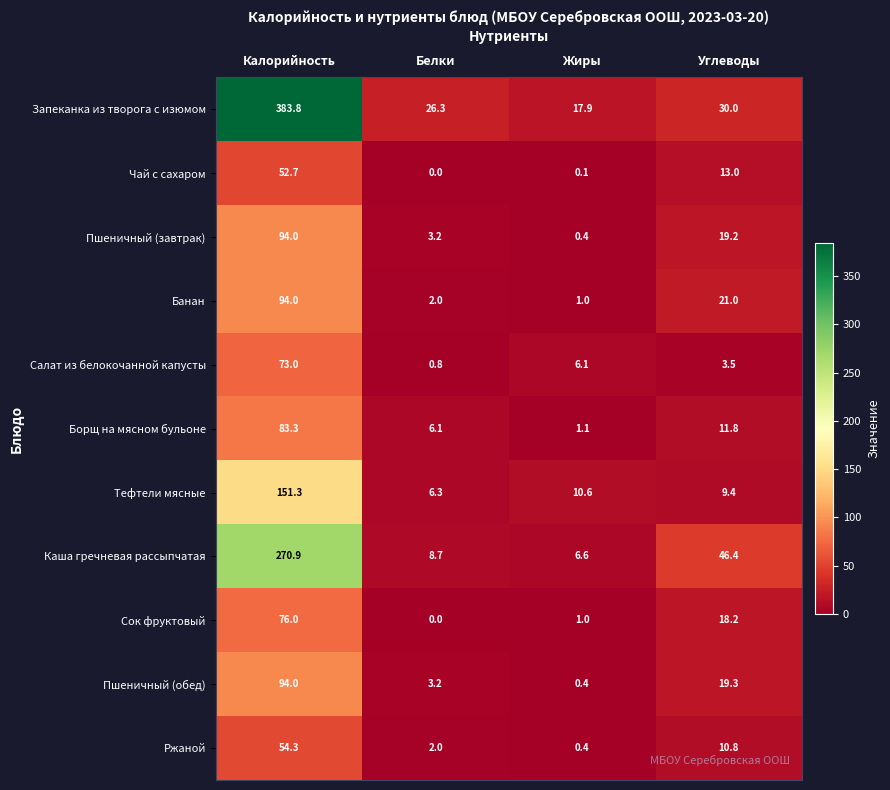

The value of Запеканка из творога с изюмом at Белки is 8.2. True or false?

False